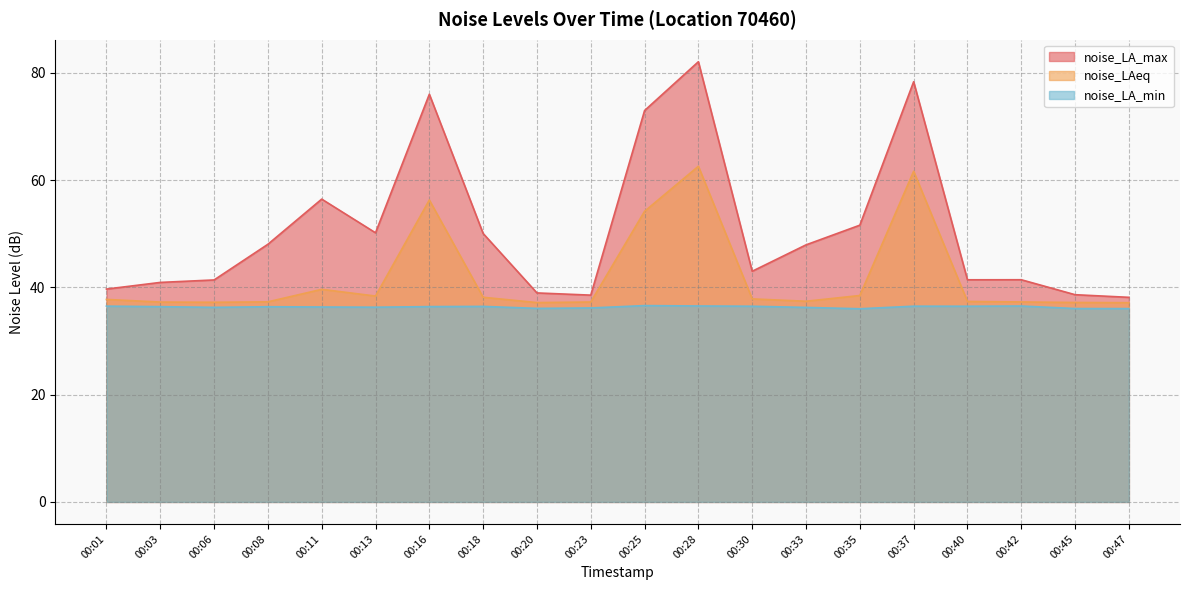

Does the chart display data point markers on the line(s)?

No